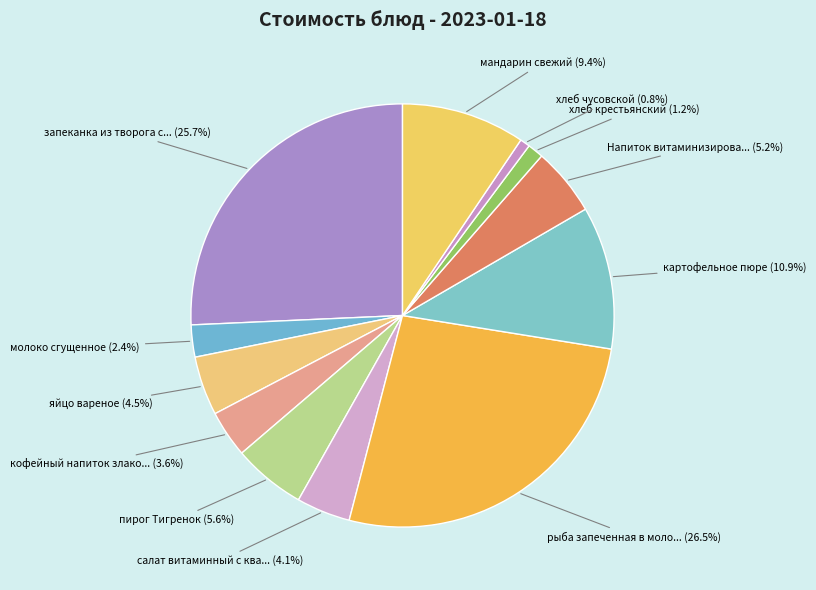

How many slices are in this pie chart?

12